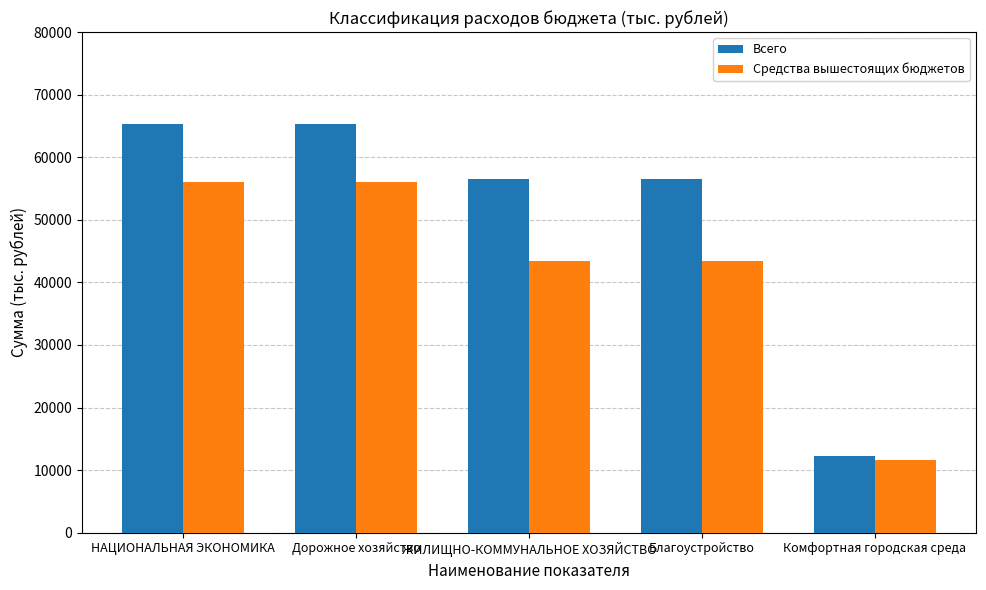

The Всего series shows 65357.0 at Дорожное хозяйство. True or false?

True